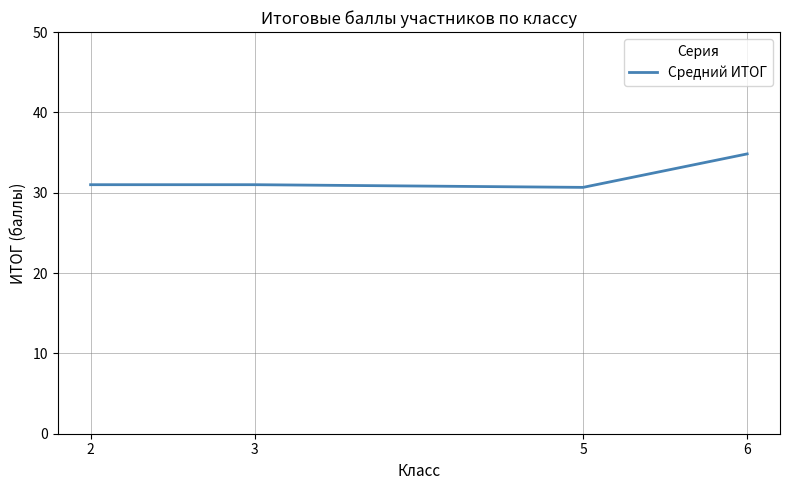

What is the change in value from 3 to 5?

-0.3